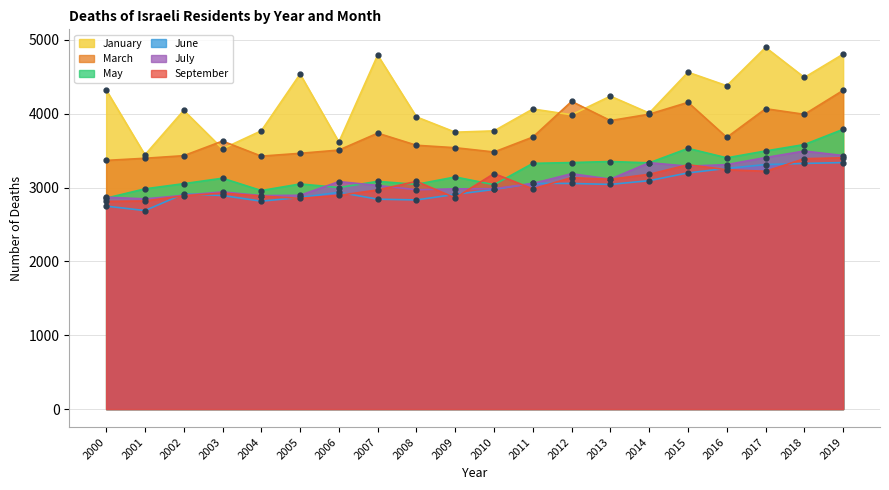

What is the difference between the September values at 2000 and 2003?

111